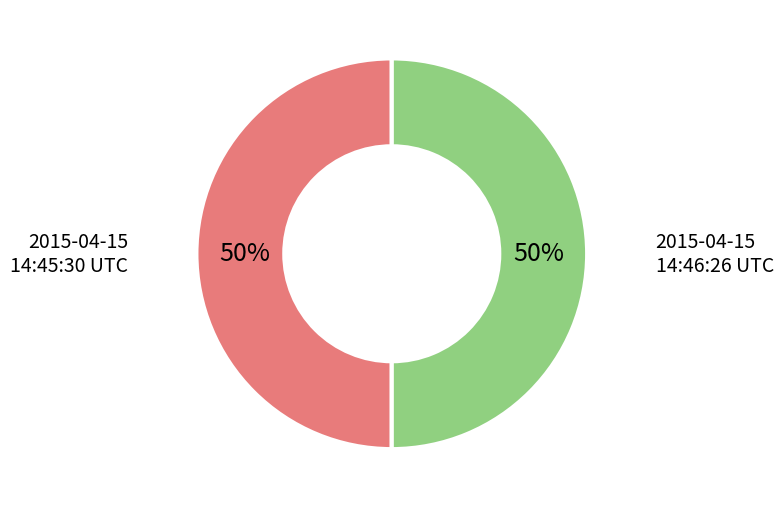

To the nearest percent, what is the average slice percentage?

50%